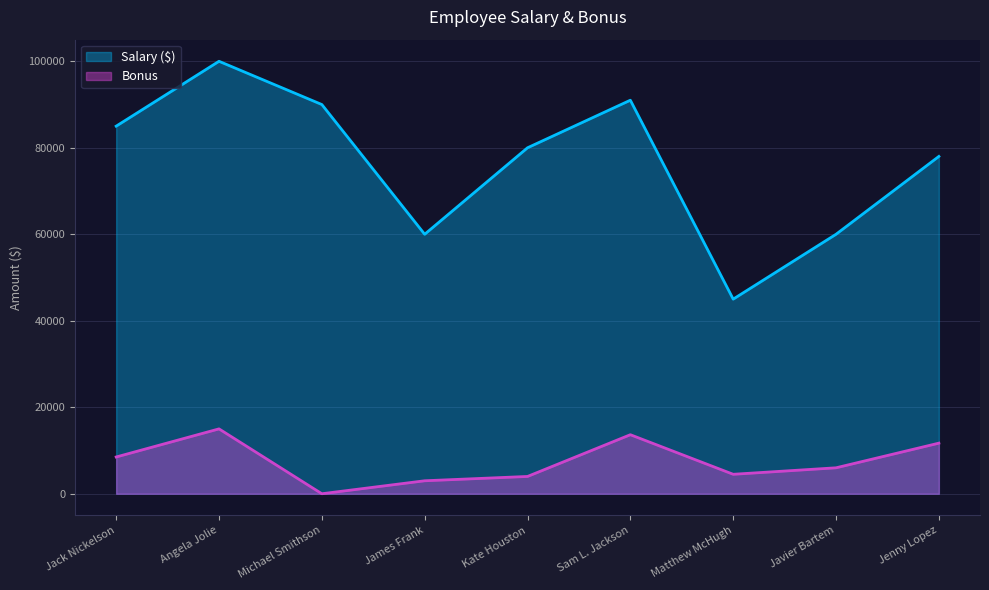

What are all the series names shown in the legend?

Salary ($), Bonus